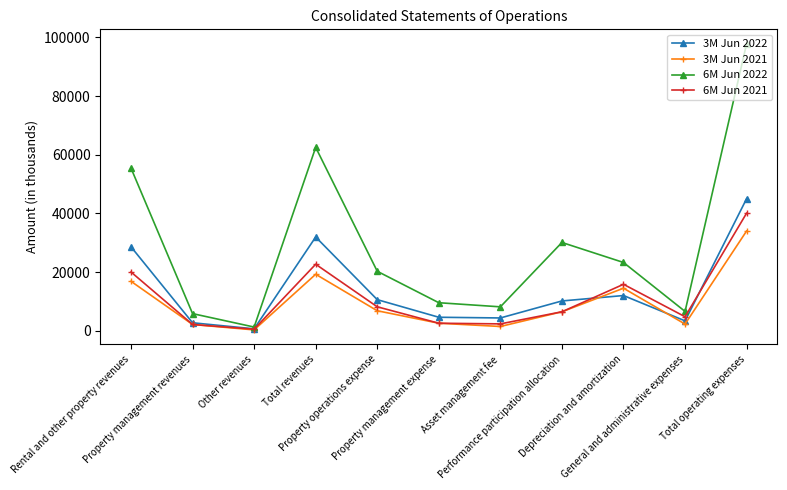

What is the label of the 10th point from the right?

Property management revenues